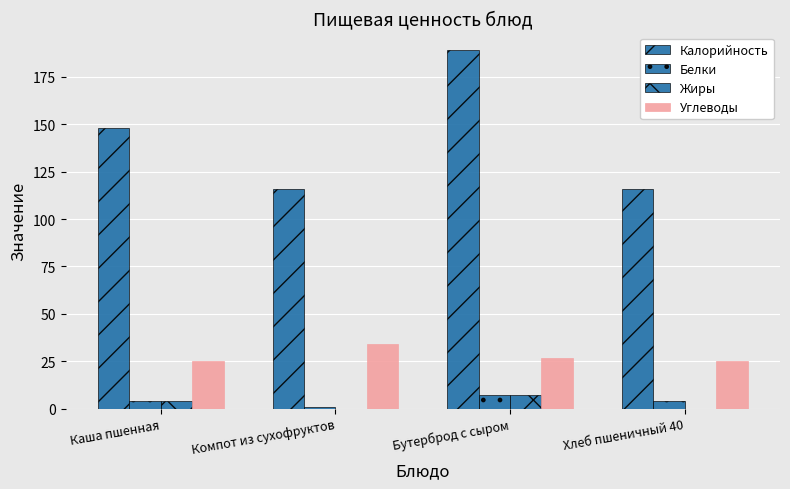

Count the number of categories in the chart.

4